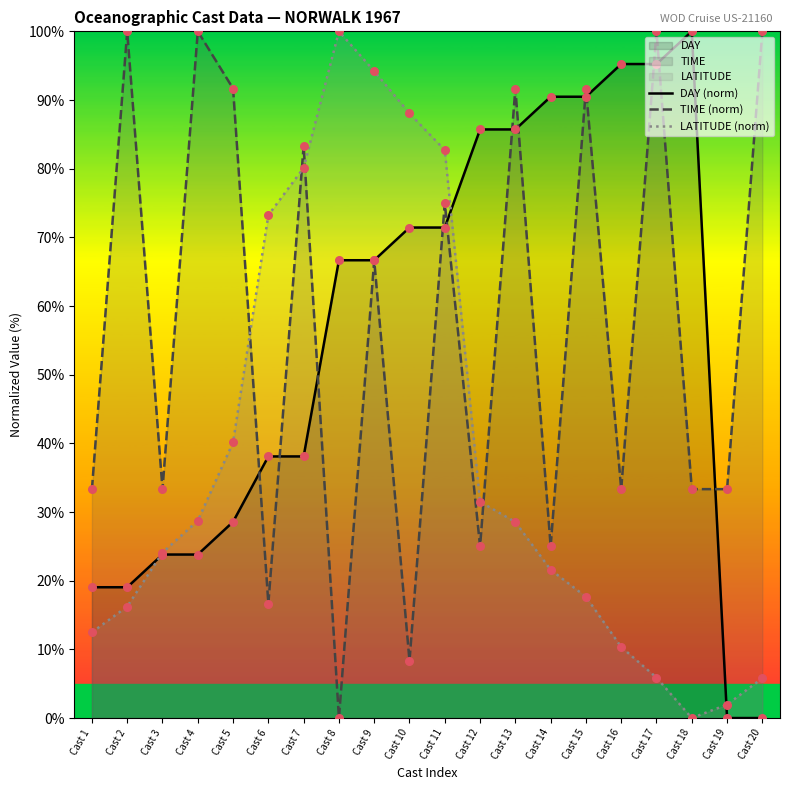

What is the total value across all series at Cast 19?

35.3